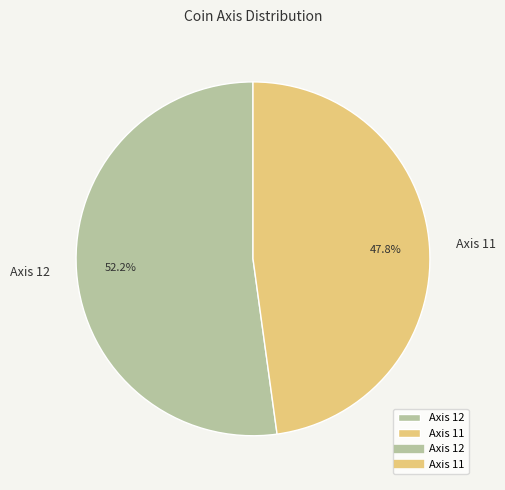

What is the smallest slice in the pie chart?

Axis 11